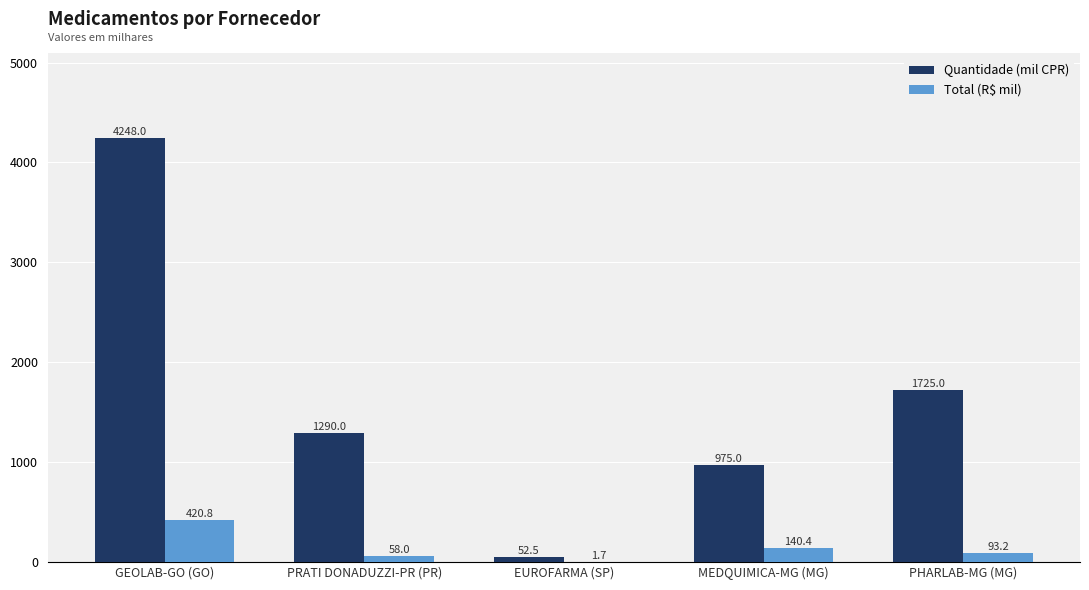

The value of Quantidade (mil CPR) at PRATI DONADUZZI-PR (PR) is 1290.0. True or false?

True